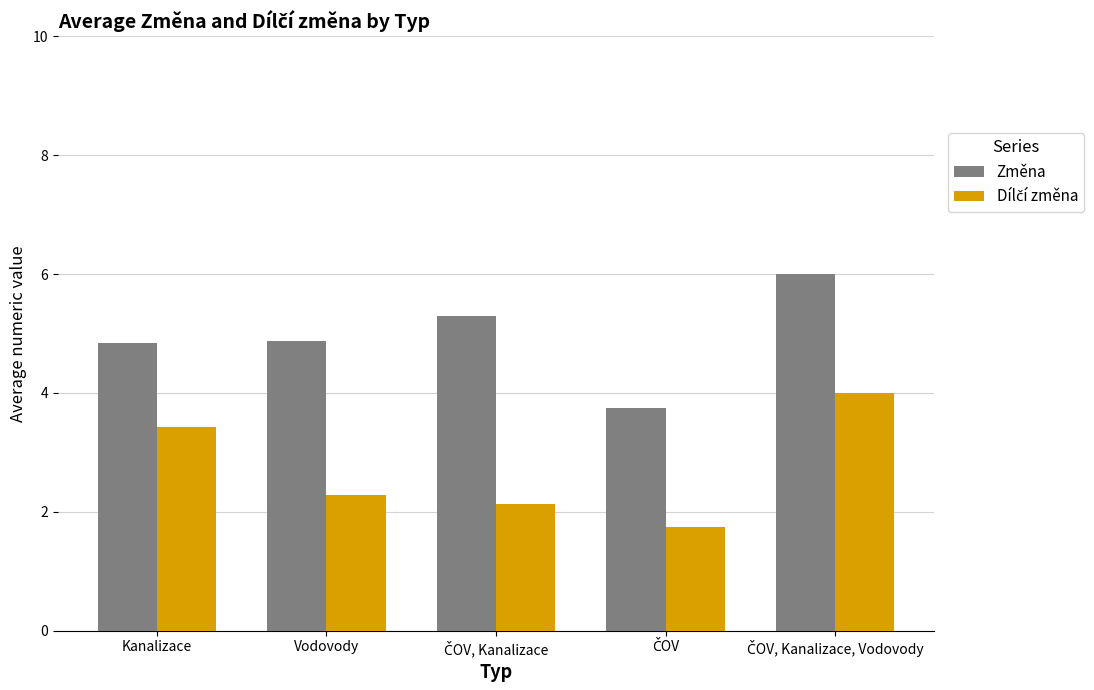

Which series has the largest total across all categories?

Změna